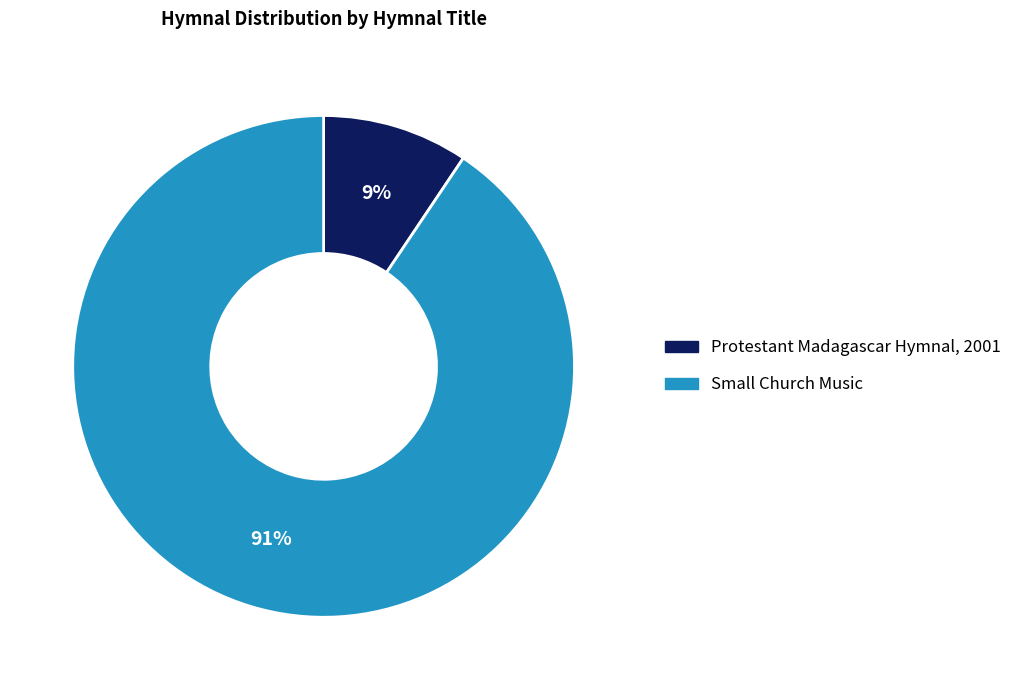

True or false: Protestant Madagascar Hymnal, 2001 accounts for 3% of the total.

False